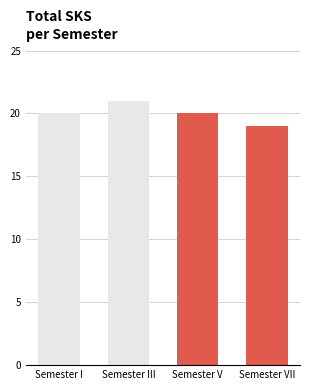

Which label corresponds to the smallest value in the chart?

Semester VII